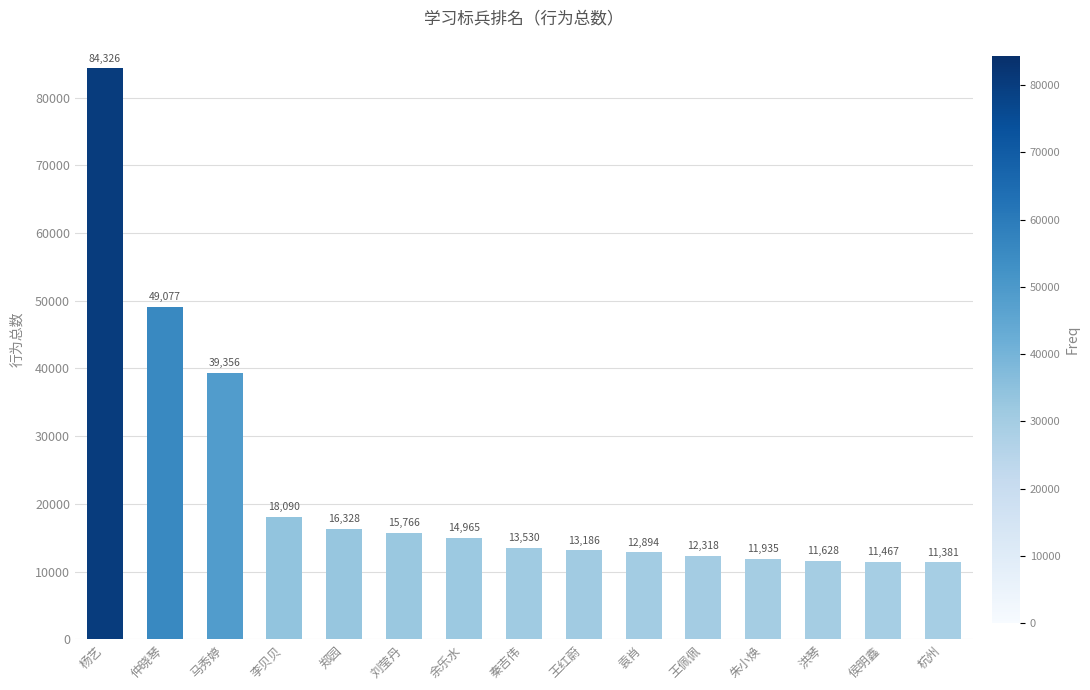

True or false: the data shows 39356 at 马秀婷.

True